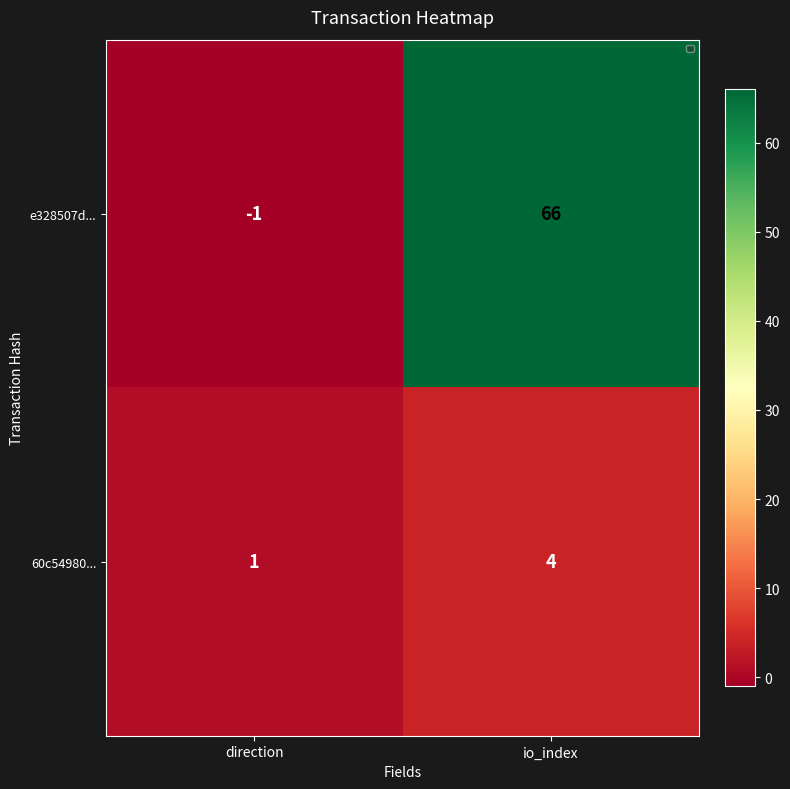

What is the difference between the highest and lowest values at direction?

2